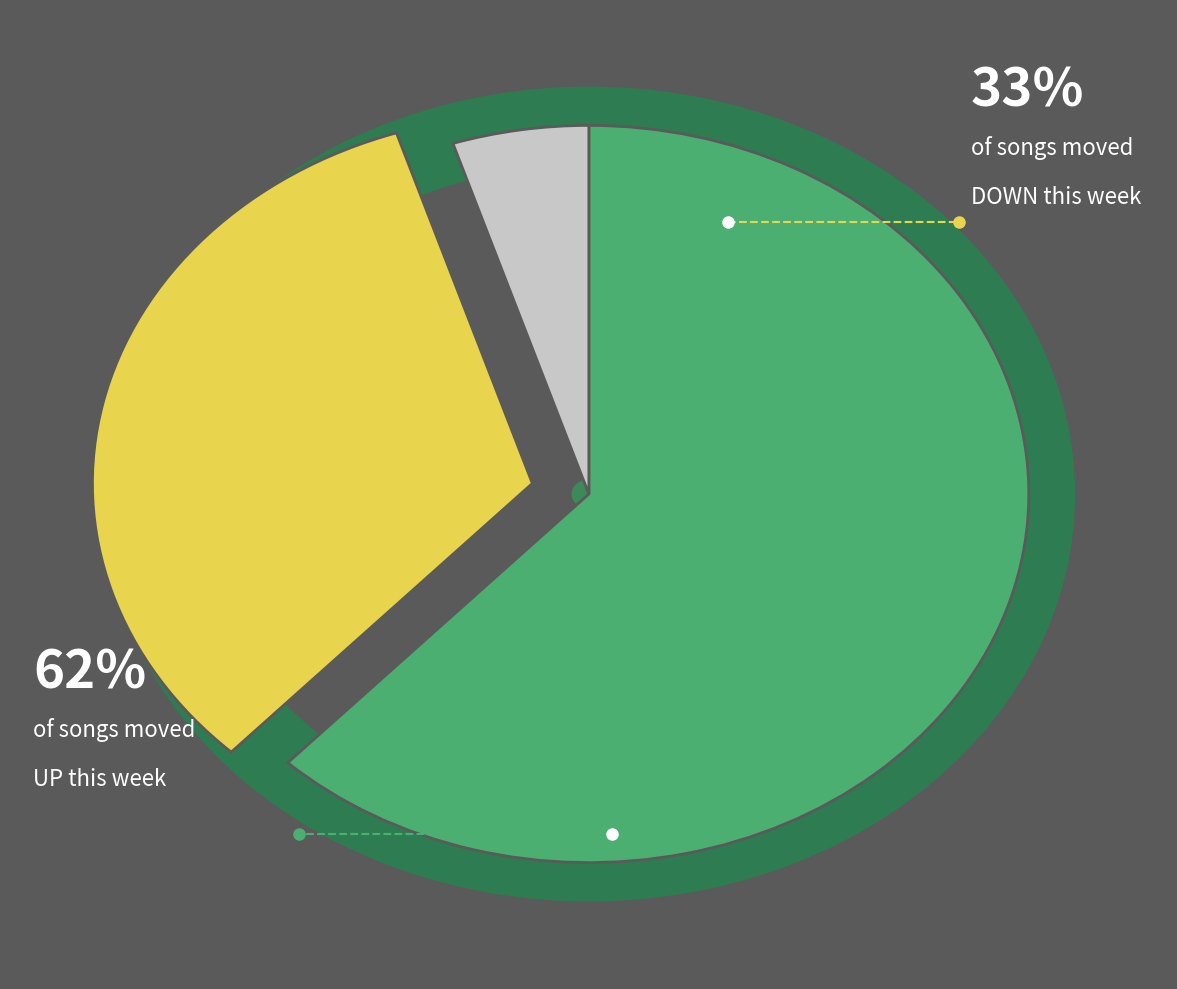

Is there any slice that represents more than half of the pie?

Yes